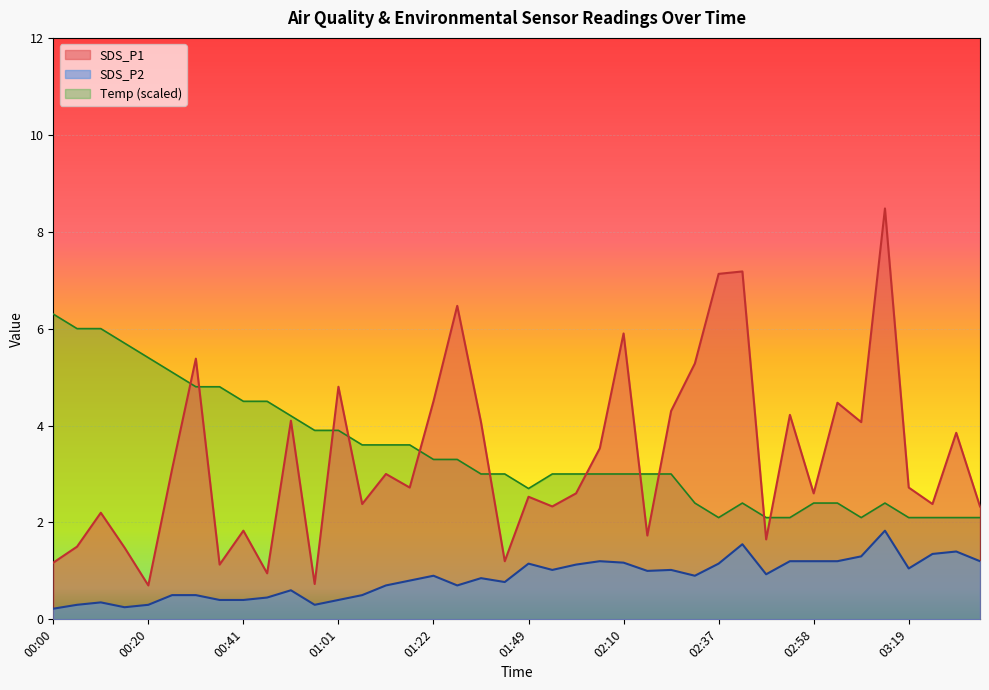

Is the value of SDS_P1 at 00:05 greater than the value of SDS_P2 at 00:20?

Yes